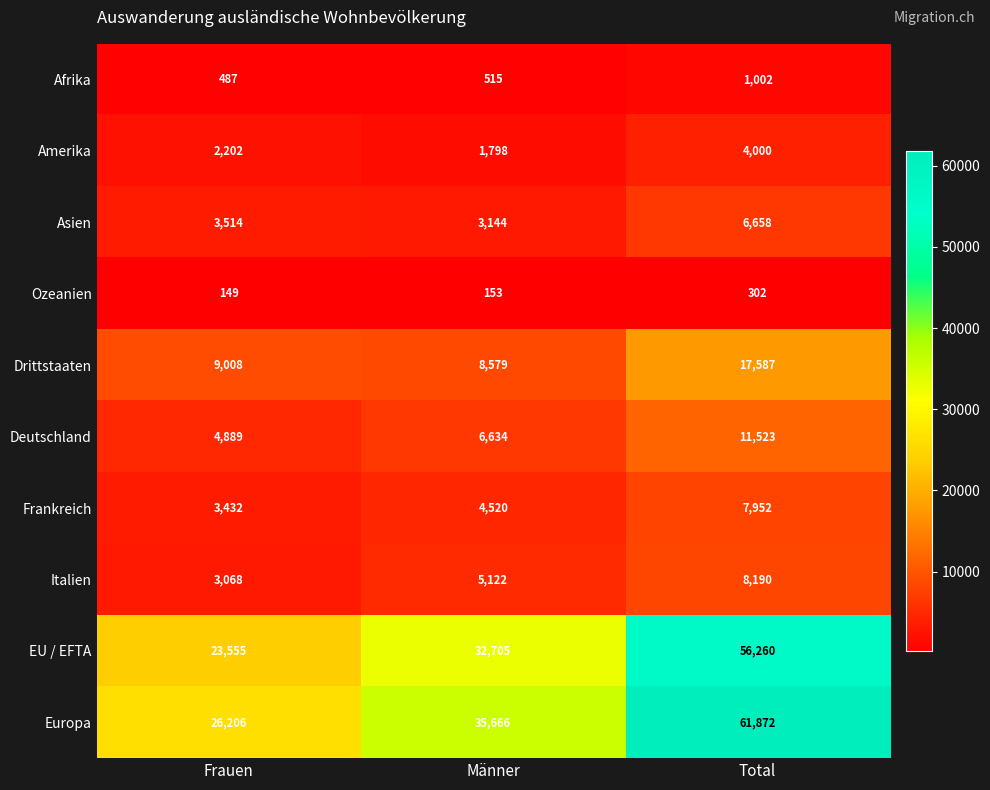

Rank the series by their maximum value, from highest to lowest.

Europa, EU / EFTA, Drittstaaten, Deutschland, Italien, Frankreich, Asien, Amerika, Afrika, Ozeanien